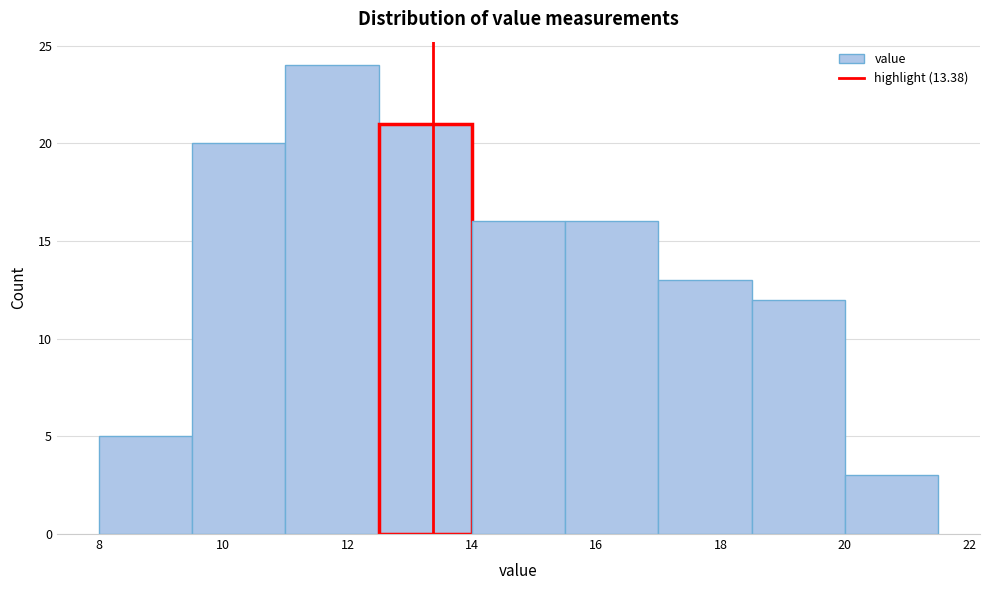

Which range on the x-axis has the tallest bar?

11.0 to 12.5